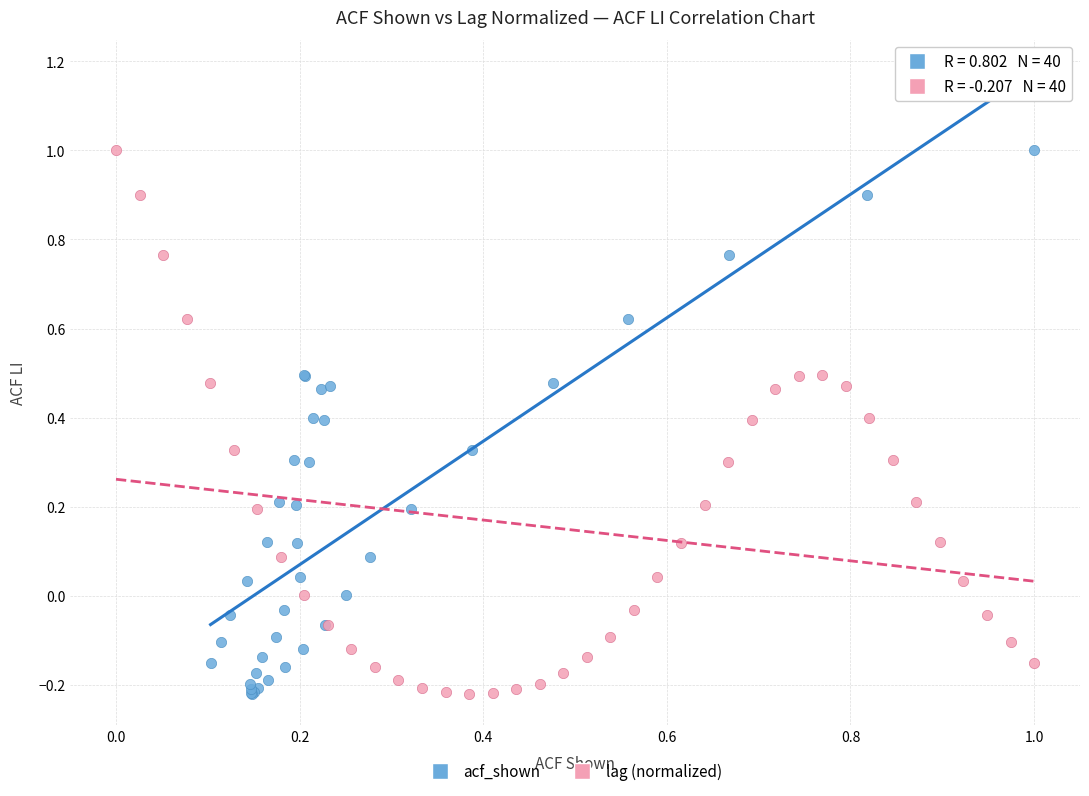

What are all the series names shown in the legend?

acf_shown, lag (normalized)